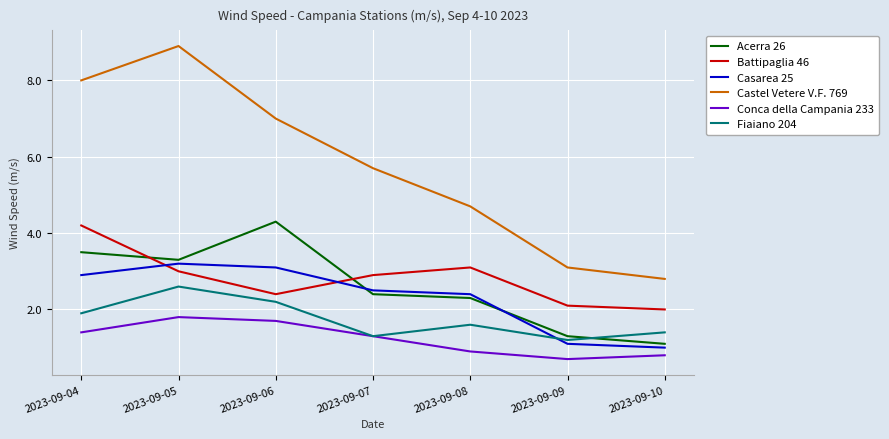

Where does the Castel Vetere V.F. 769 series first go above 5?

2023-09-04